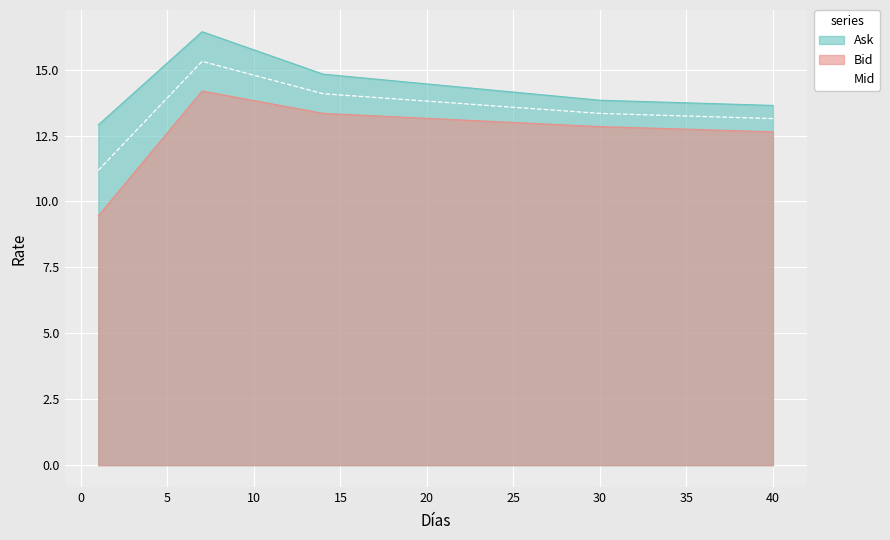

True or false: Ask has more than 0 interior local peaks.

True